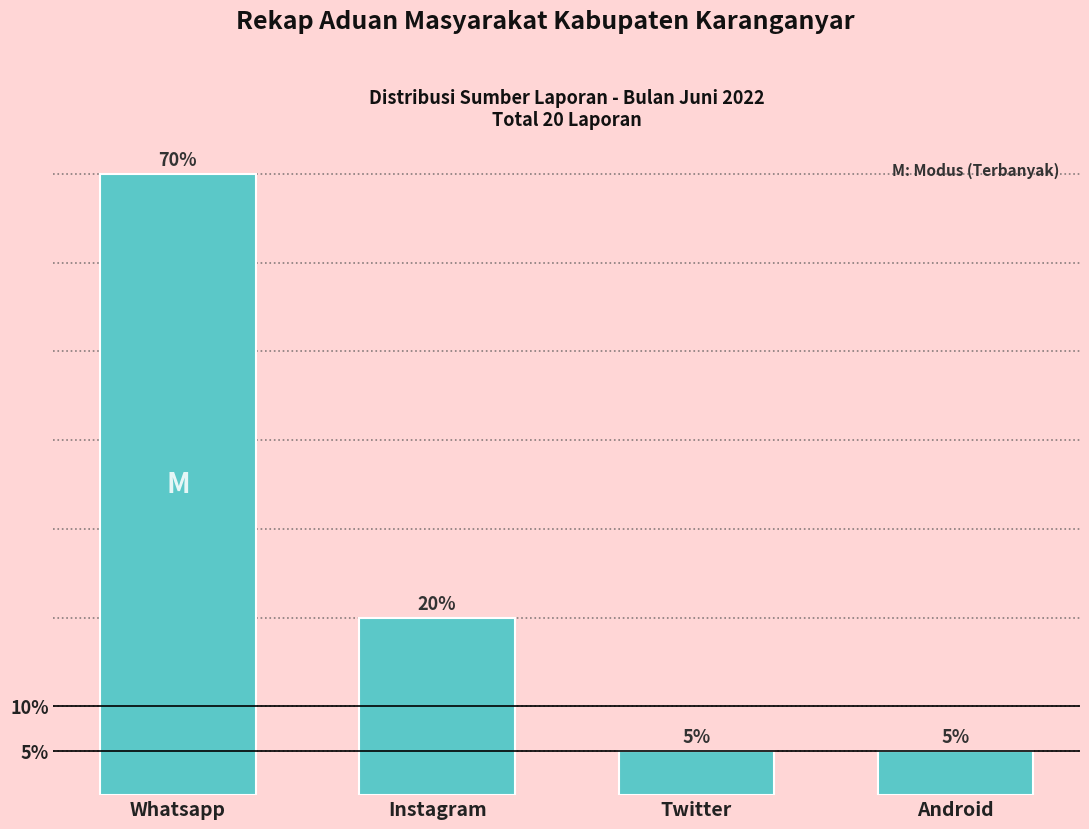

Reading left to right, list all the values displayed in this chart.

70	20	5	5